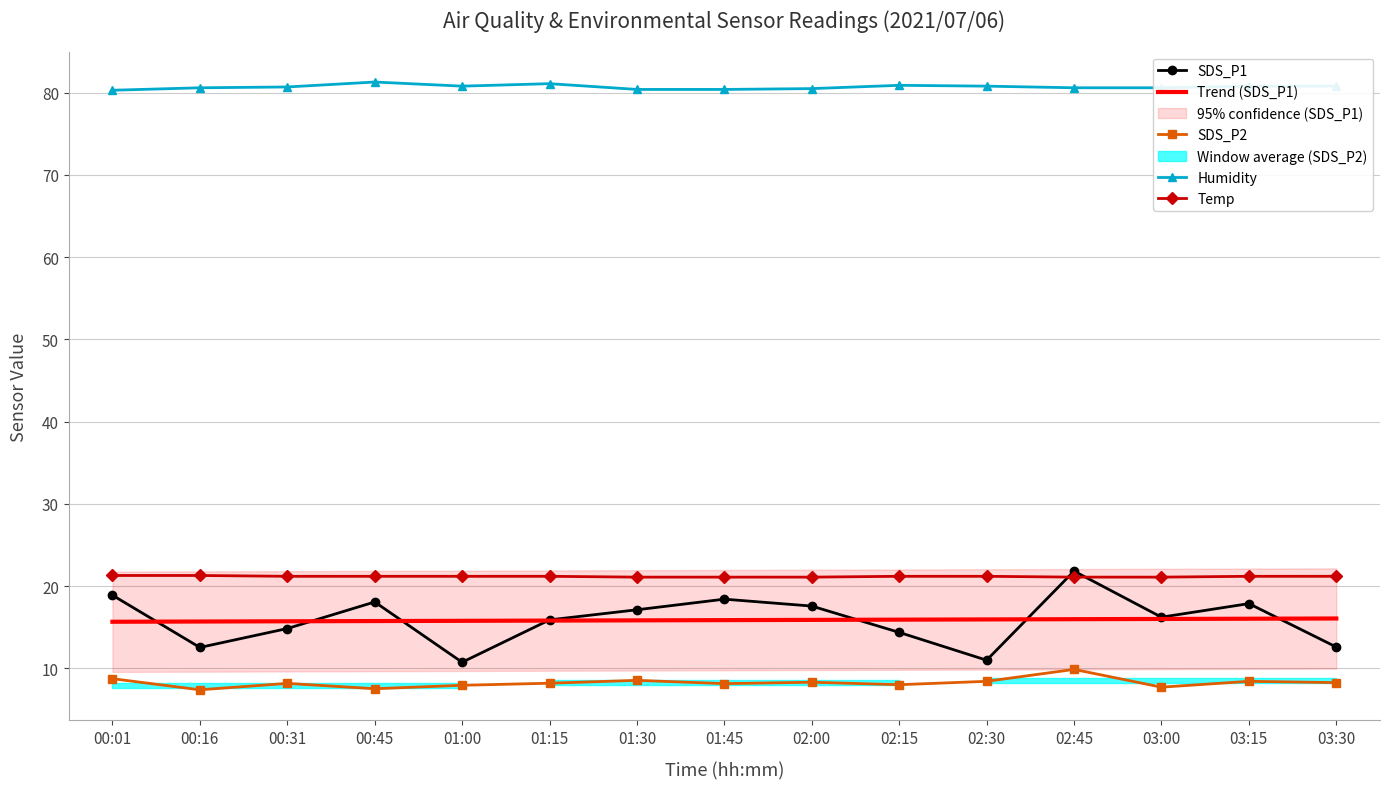

True or false: SDS_P1 has a value of 11.0 at 02:30.

True